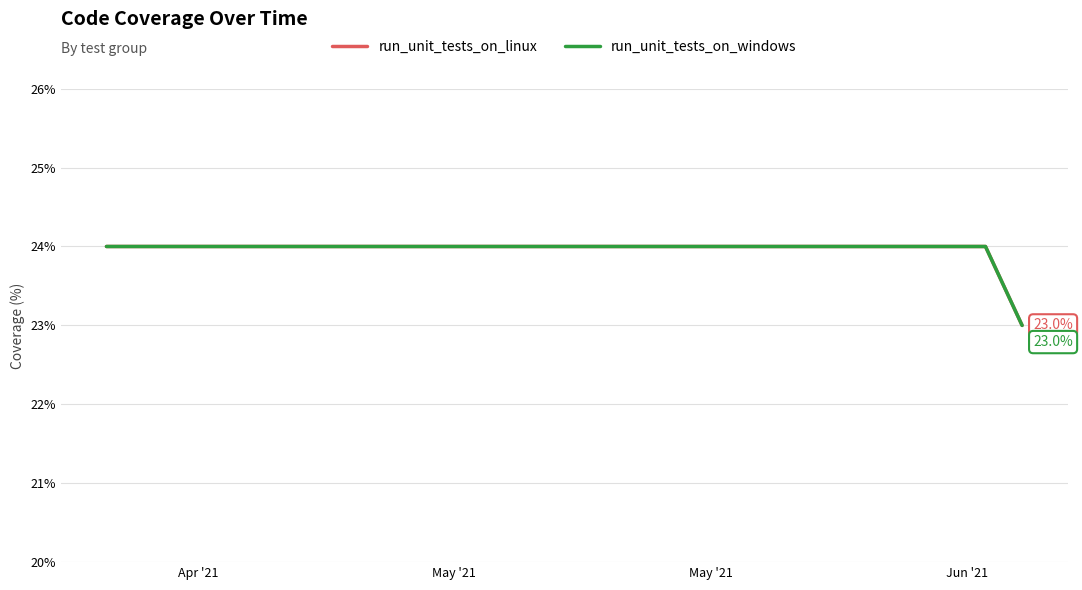

At which category does the chart reach its peak across all series?

2021-04-22